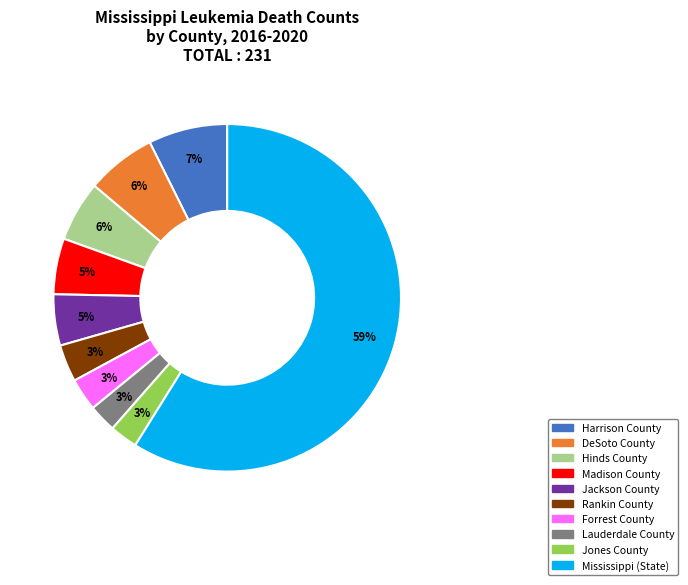

Is there a majority slice in this chart?

Yes